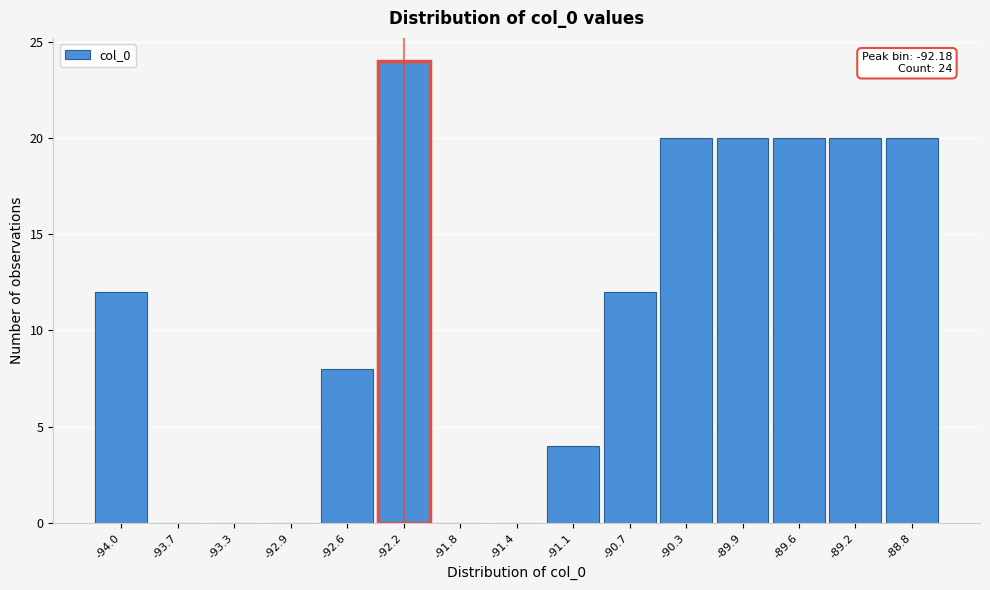

Which range on the x-axis has the tallest bar?

-92.35 to -92.00